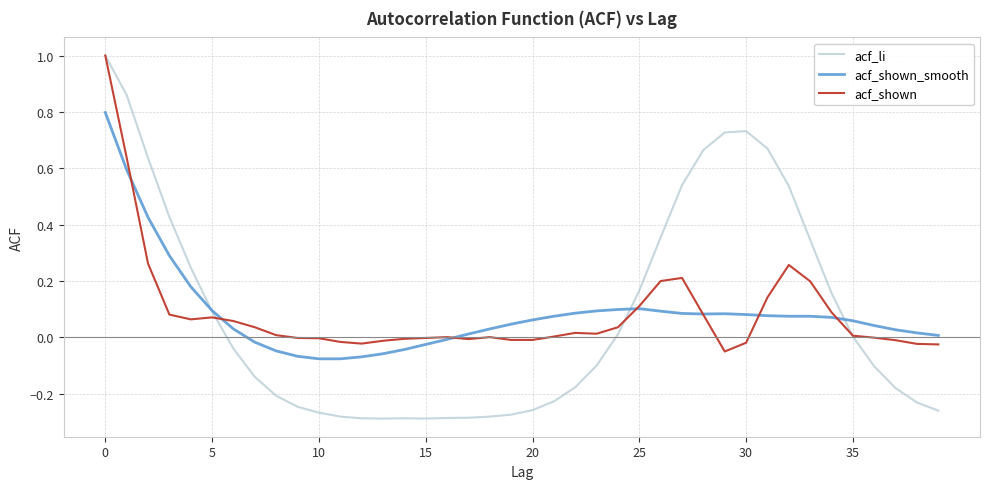

Which series has the widest spread of values?

acf_li